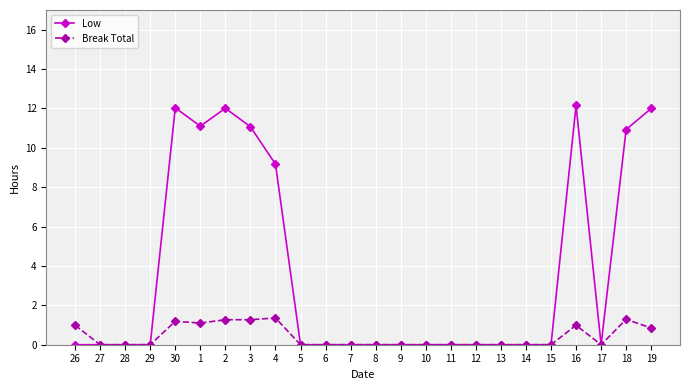

True or false: Low has more than 2 interior local peaks.

True